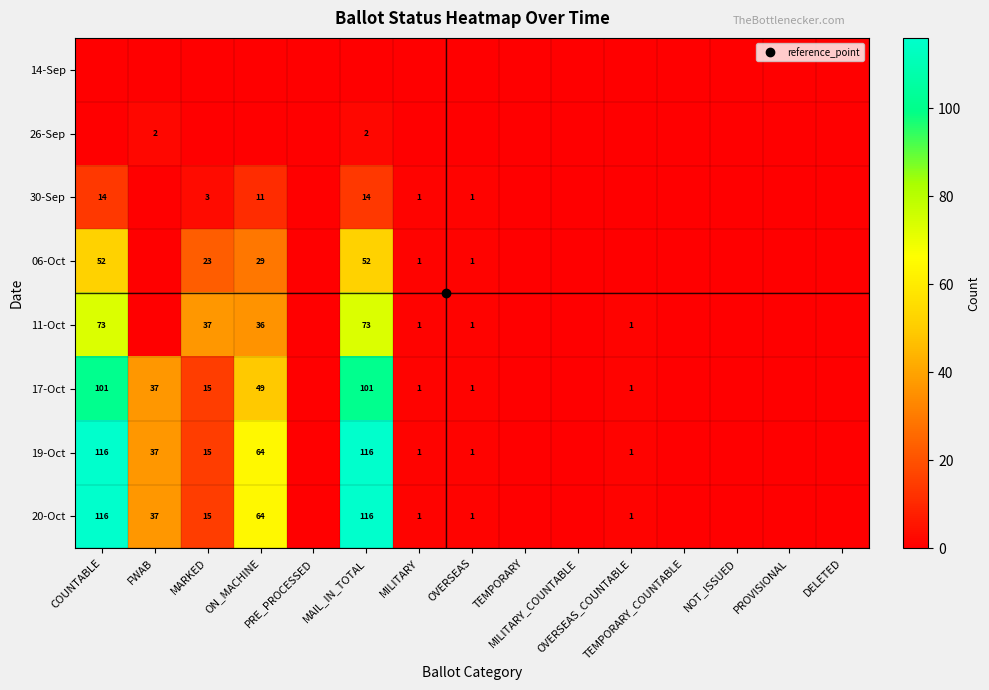

What is the difference between the maximum and minimum values in the 20-Oct series?

116